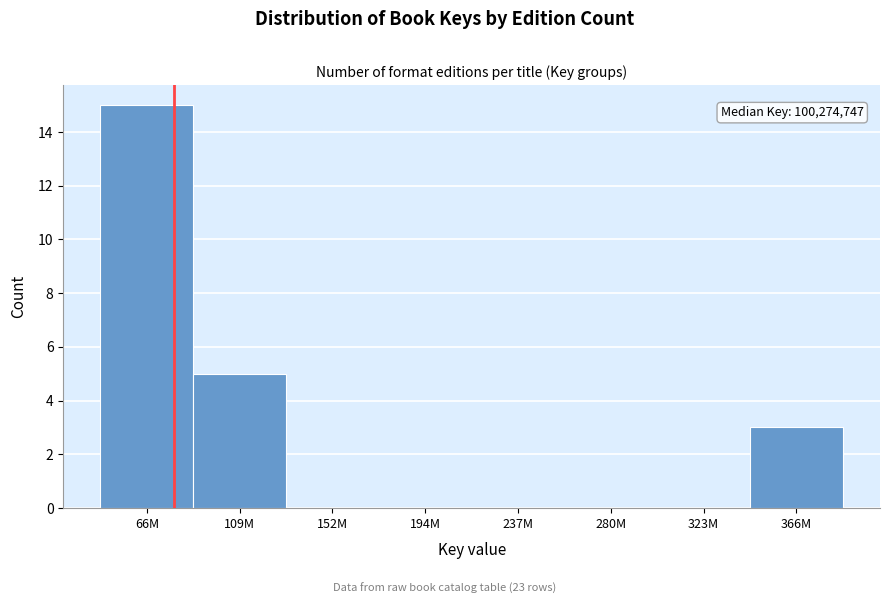

Reading left to right, transcribe all the data shown in this chart.

66M=15	109M=5	152M=0	194M=0	237M=0	280M=0	323M=0	366M=3